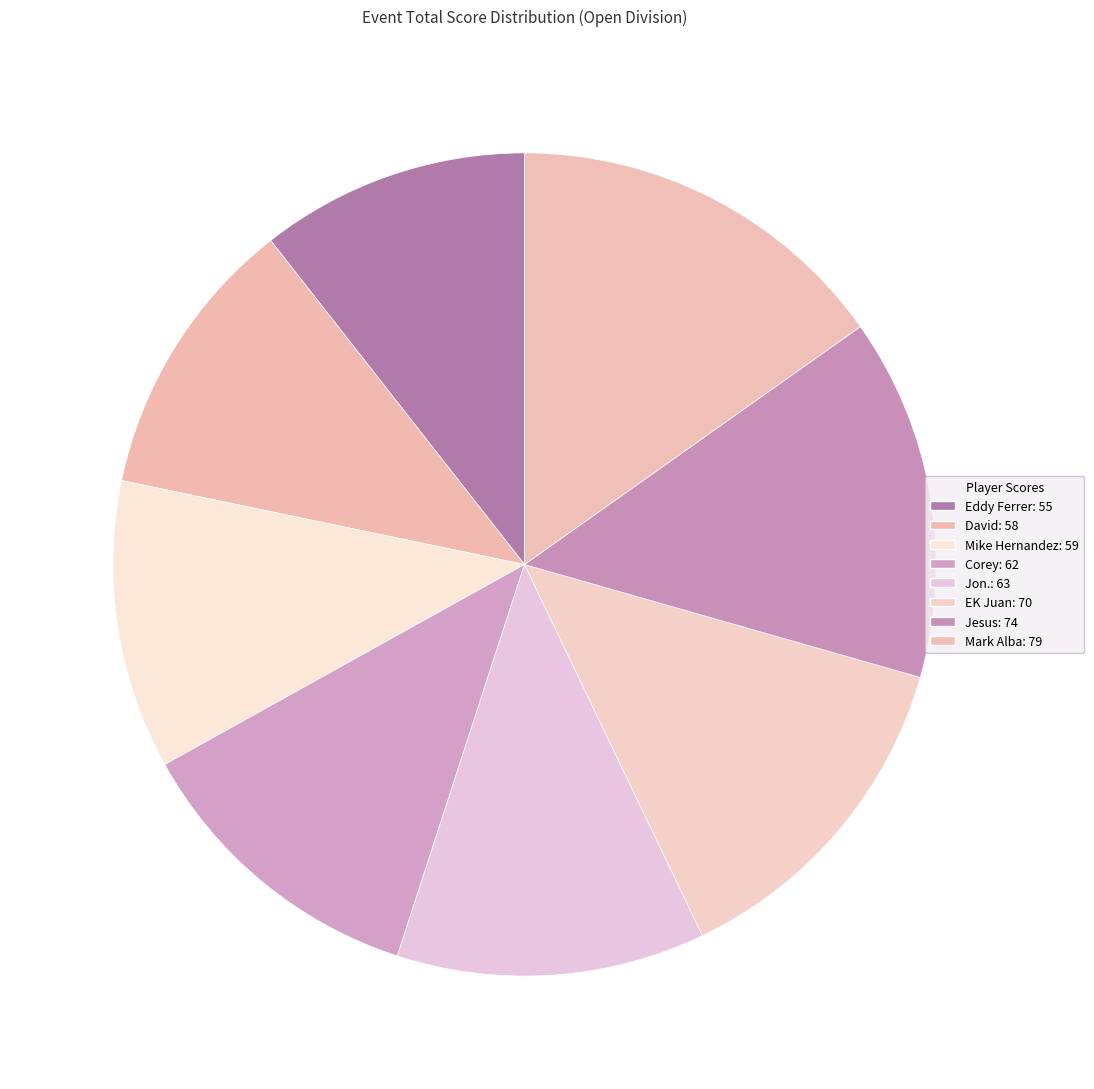

How many slices are in this pie chart?

8